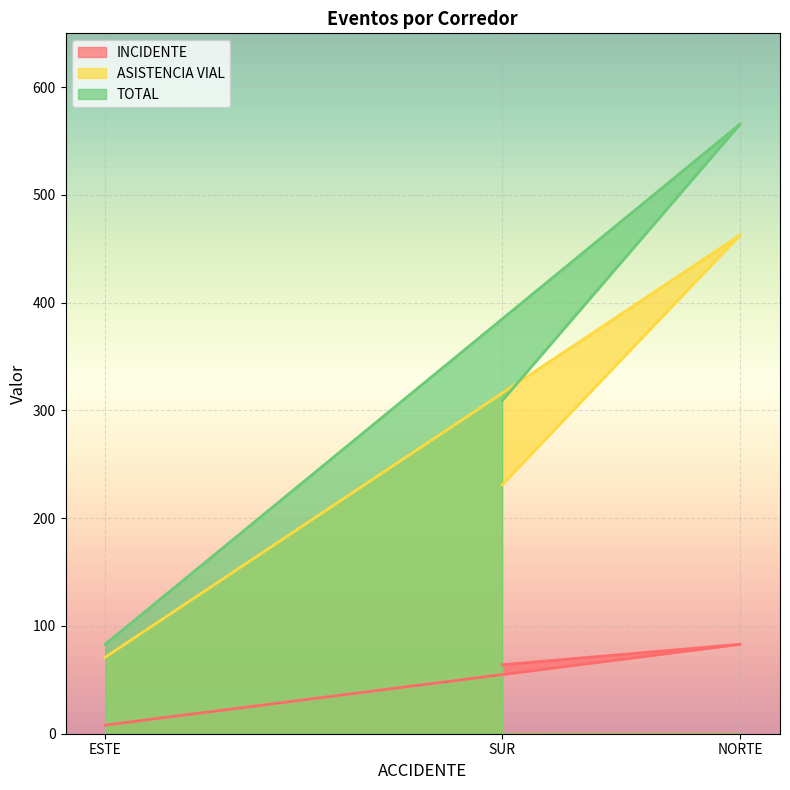

What is the difference between the maximum and second lowest values in the INCIDENTE series?

19